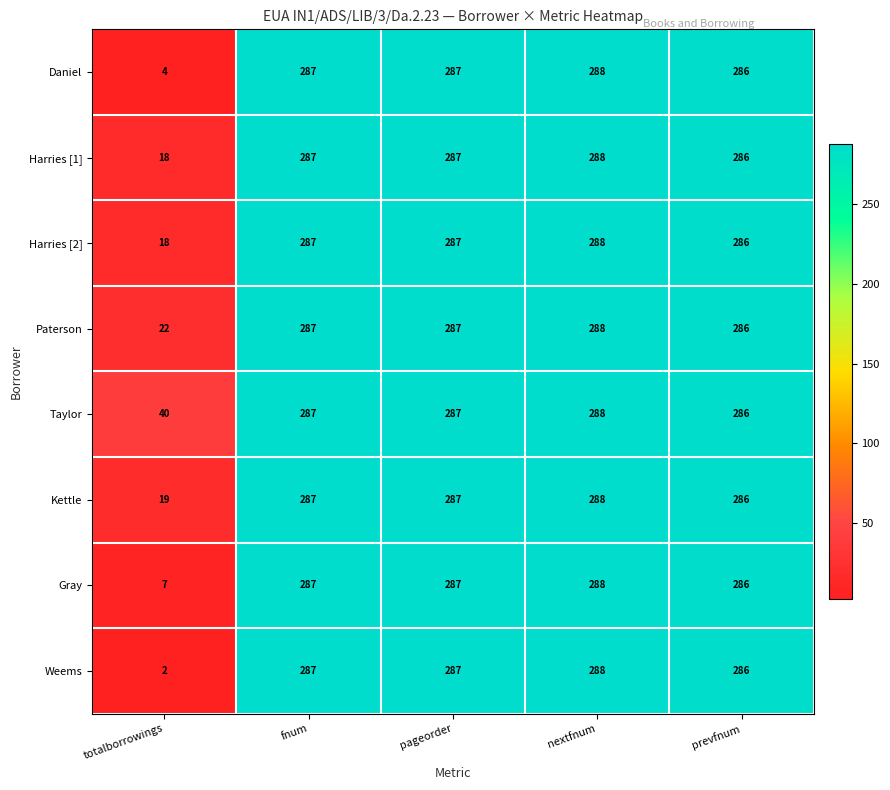

Which series has the largest total across all categories?

Taylor